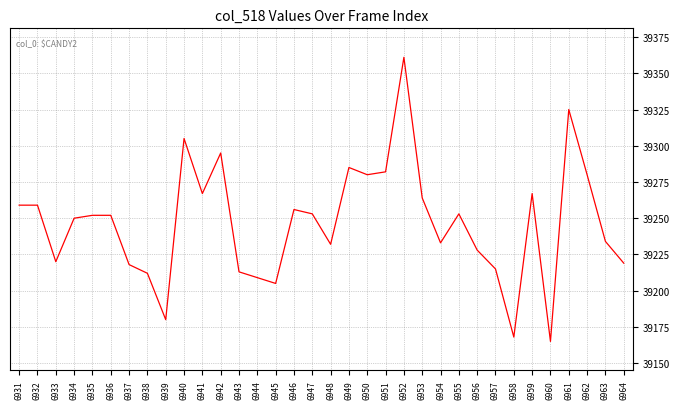

At which label is the value closest to 39263?

6953